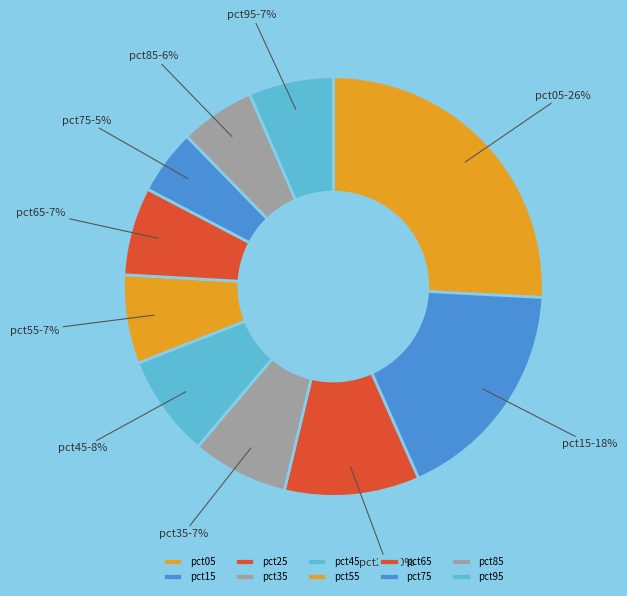

To the nearest percent, what is the difference between the pct95 and pct85 slice percentages?

1%